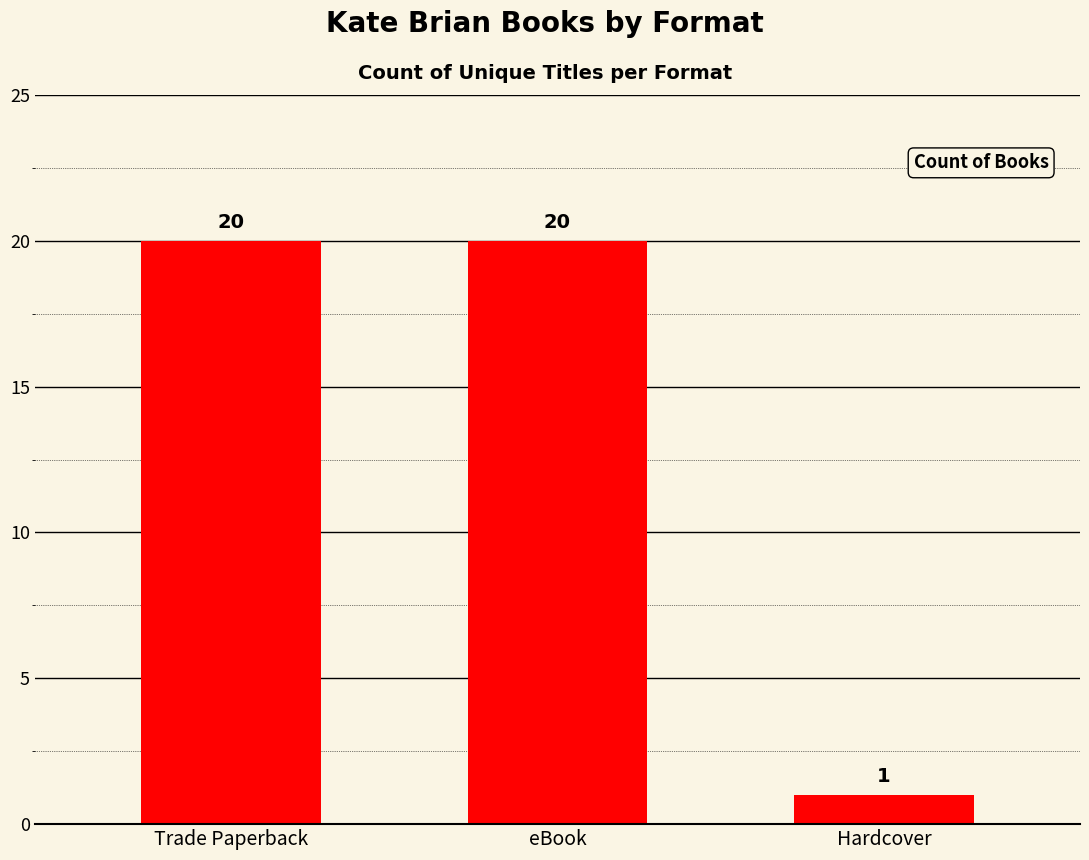

Where is the data nearest to the value 10?

Hardcover